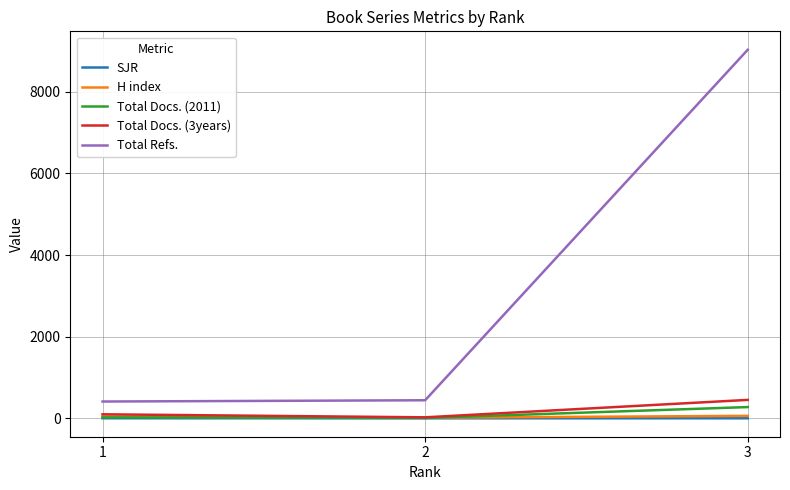

Count the number of data series in this chart.

5